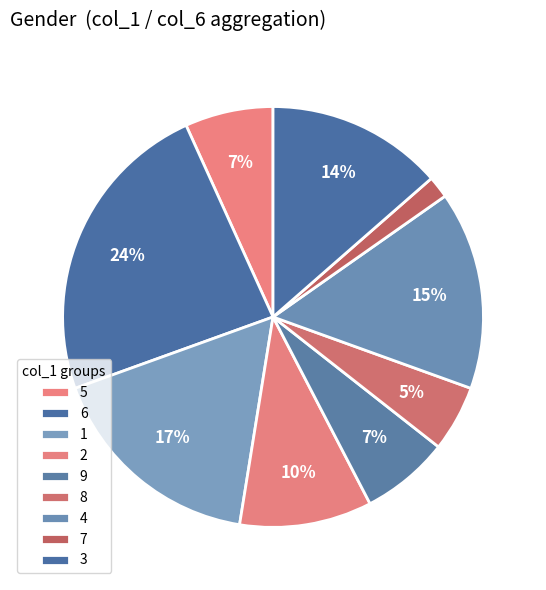

How many slices are in this pie chart?

9